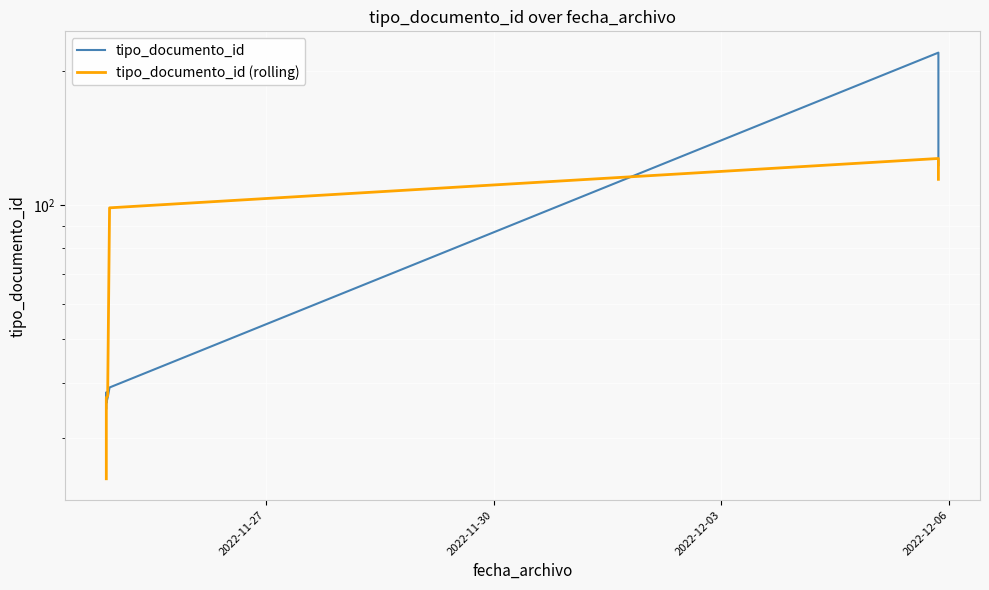

At how many categories does at least one series exceed 206?

1